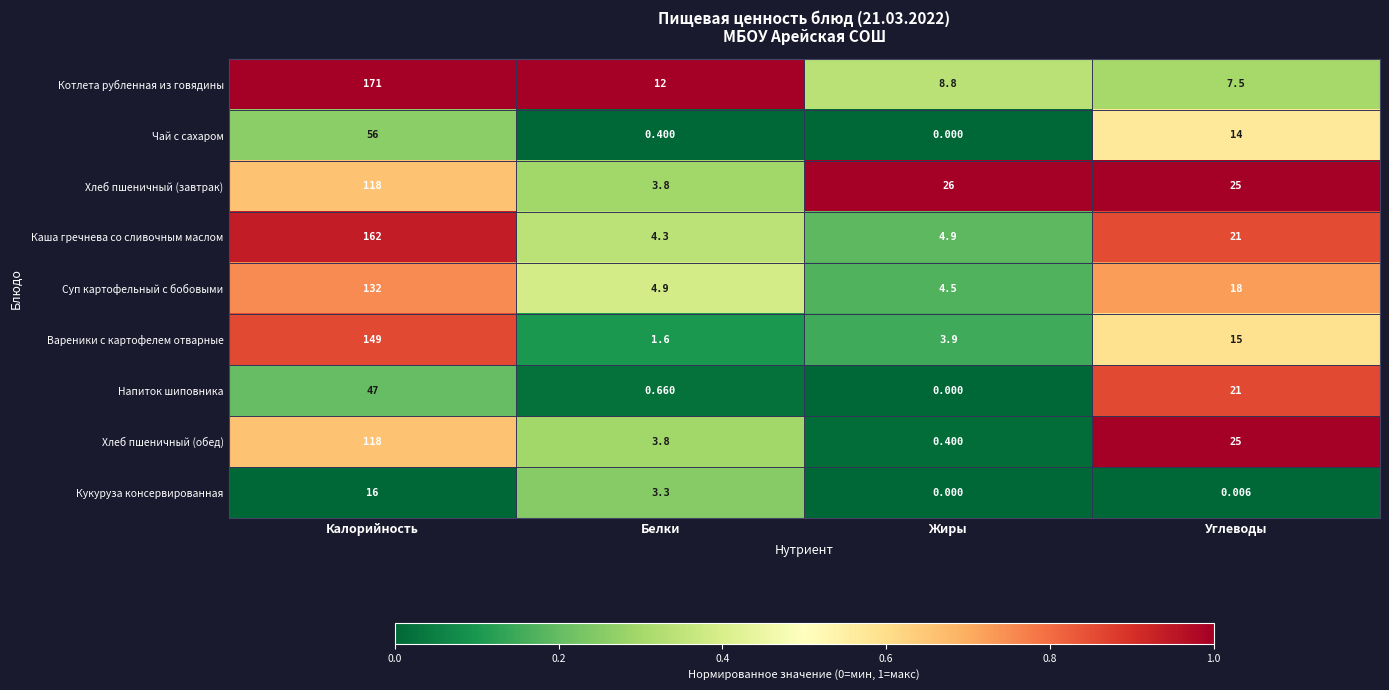

At how many categories does at least one series exceed 0?

4